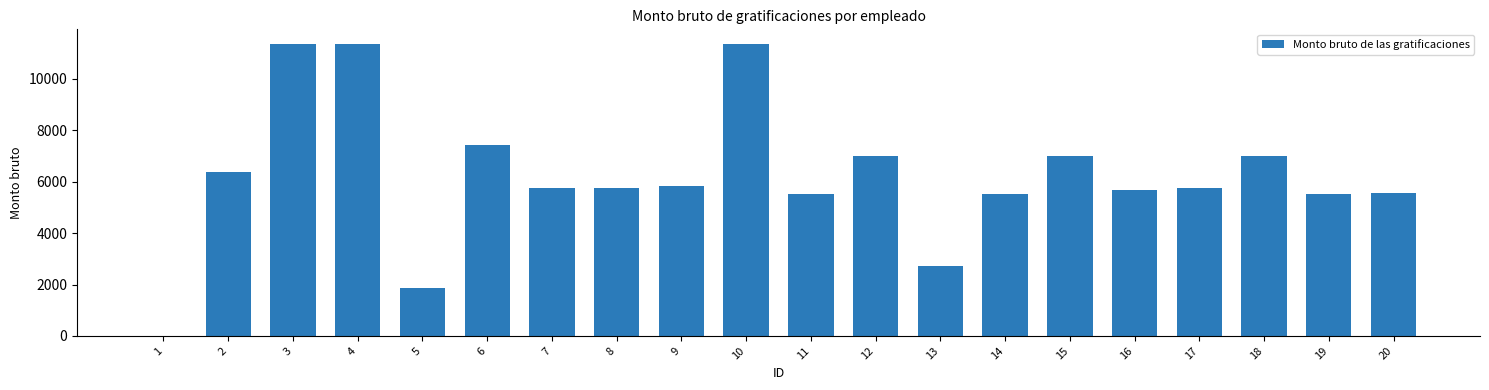

What is the average value?

6224.2